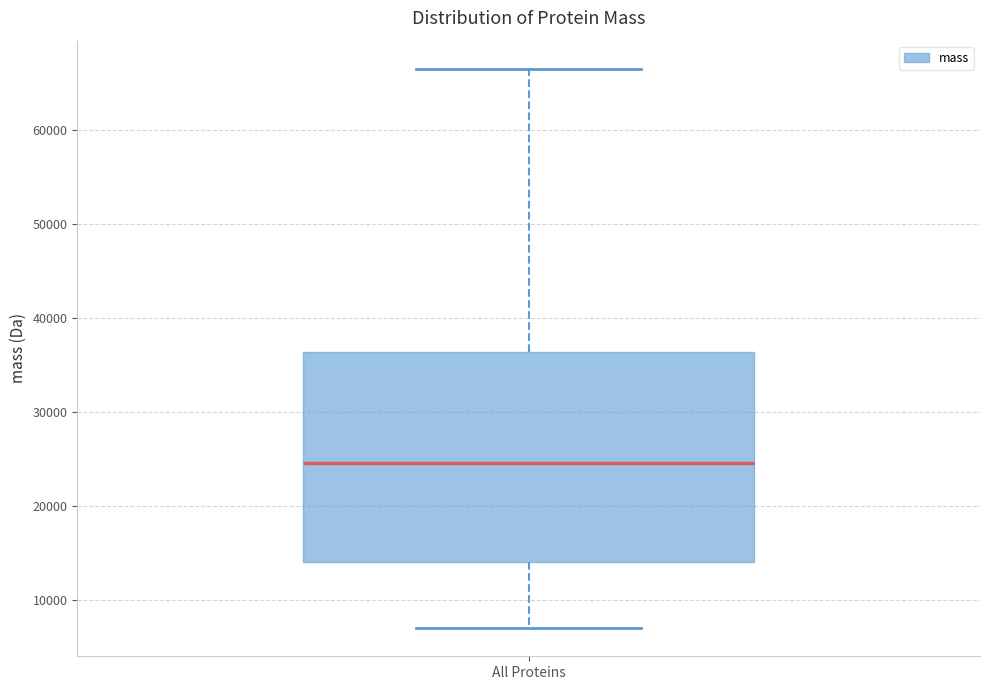

Where does the median line of the box for All Proteins sit on the y-axis? The values are not printed on the chart, so give them approximately, as read against the axis.

25000